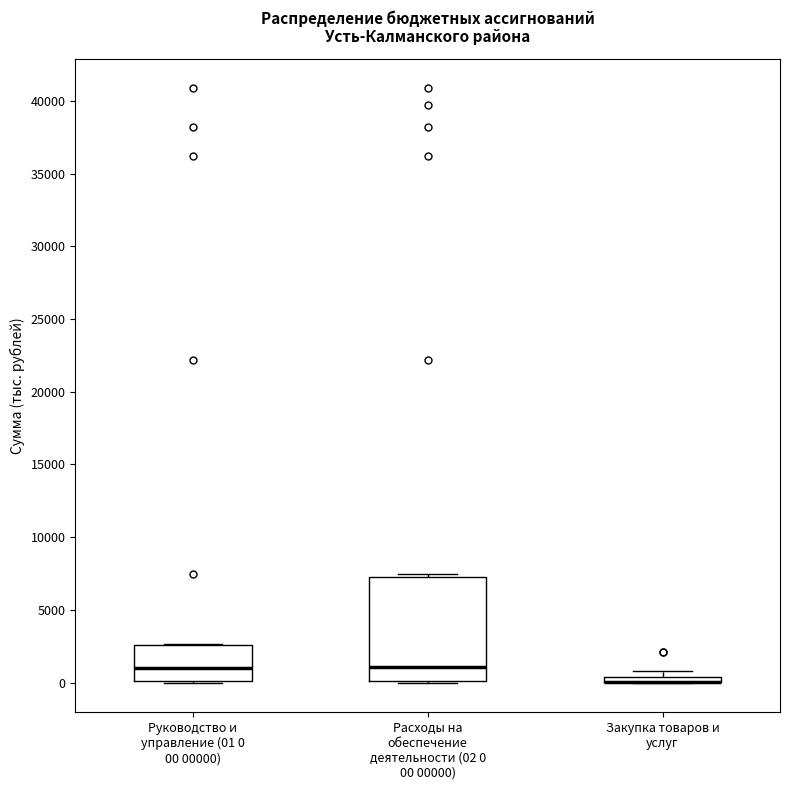

Which box is the tallest, from its lower edge to its upper edge?

Расходы на обеспечение деятельности (02 0 00 00000)